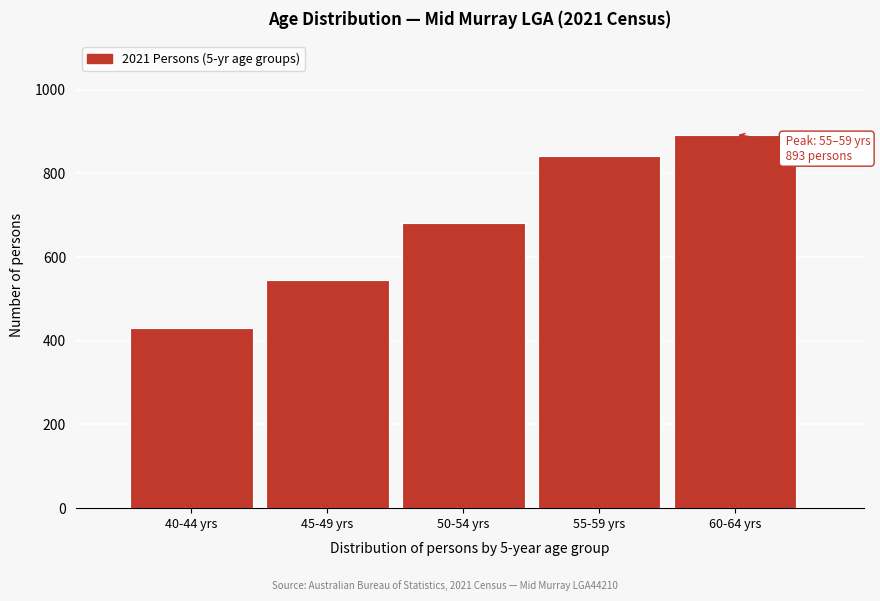

Reading right to left, extract all data points from this chart.

60-64 yrs=893	55-59 yrs=841	50-54 yrs=681	45-49 yrs=546	40-44 yrs=430